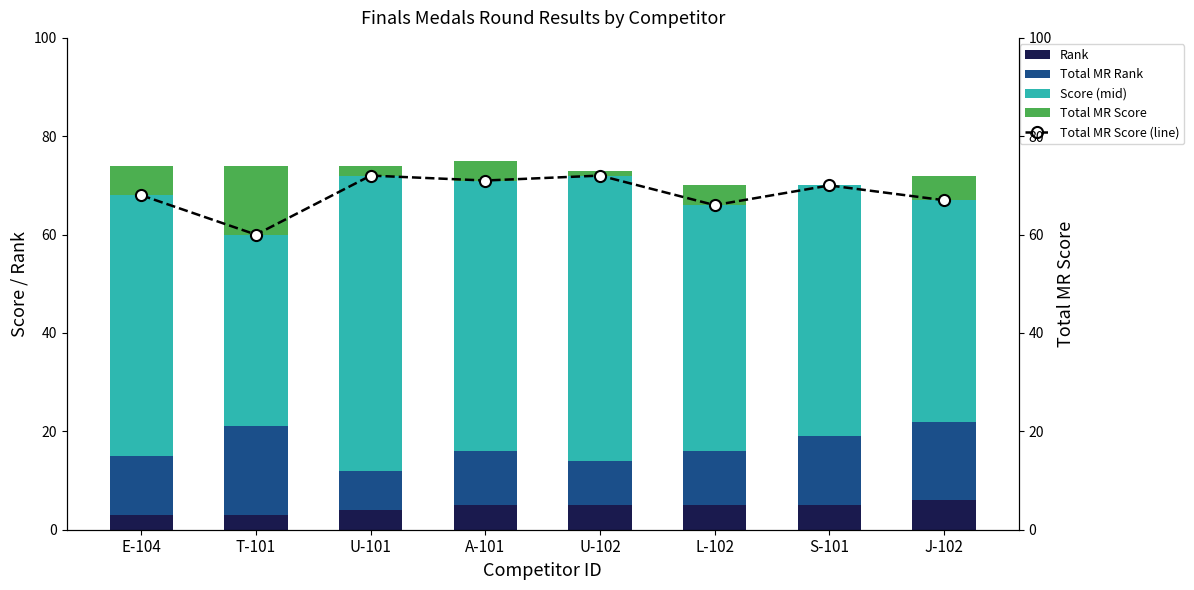

Are the bars horizontal?

No